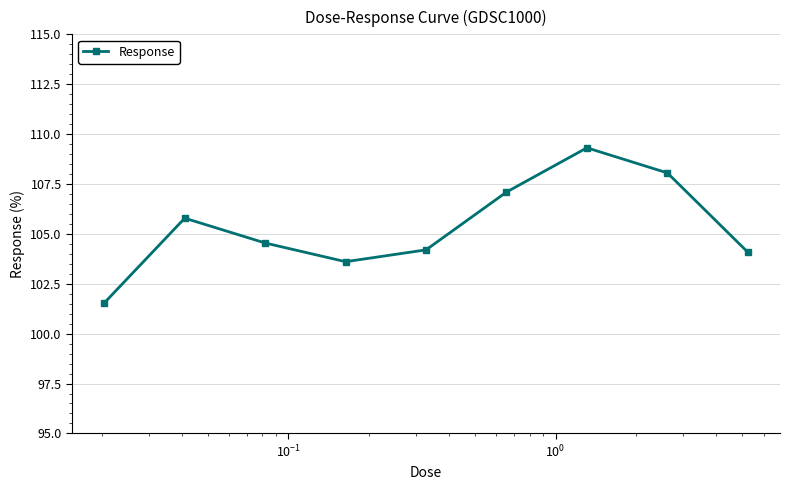

What is the average value?

105.4